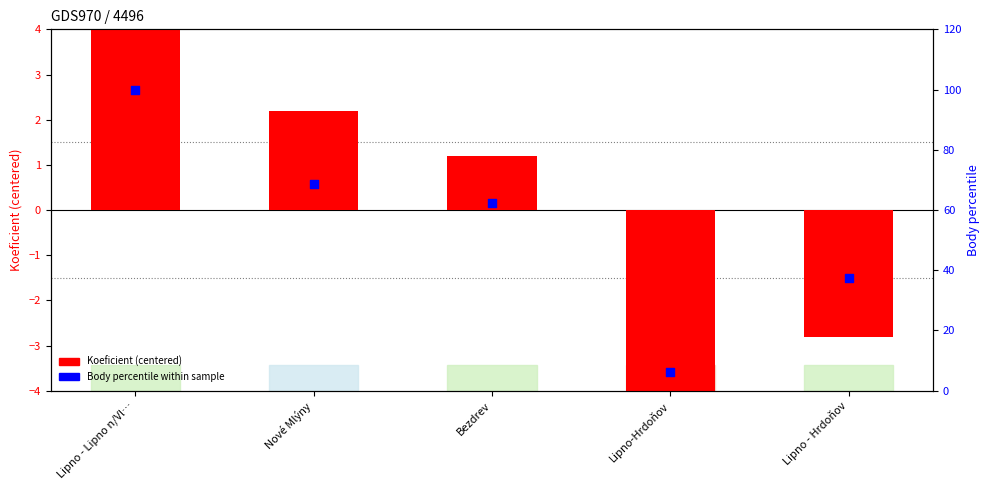

Which series has the largest Y range (max minus min)?

Body percentile